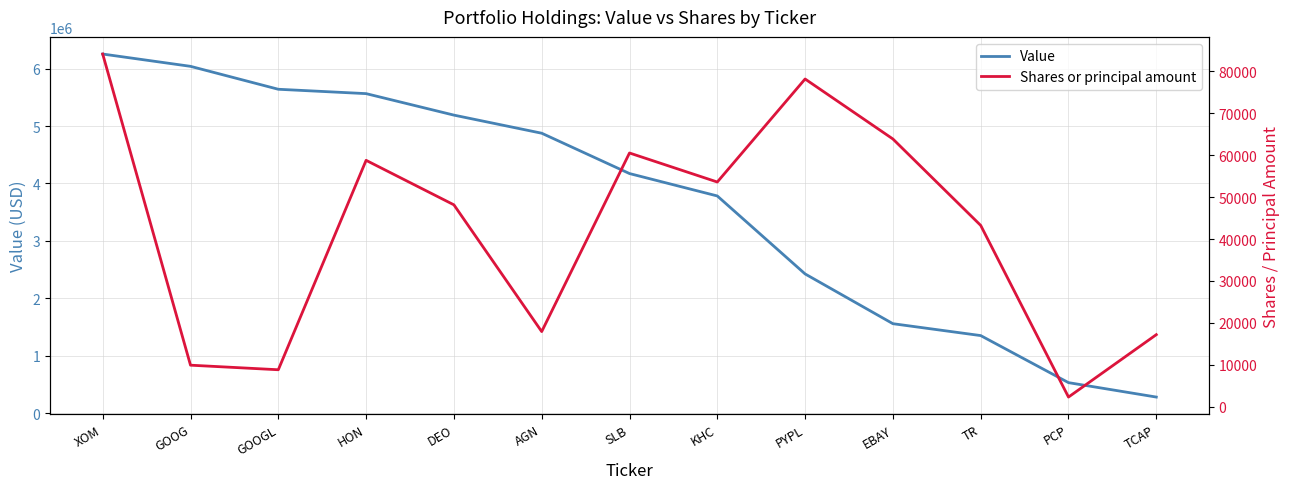

Is the value of Value at PCP greater than the value of Shares or principal amount at PYPL?

Yes